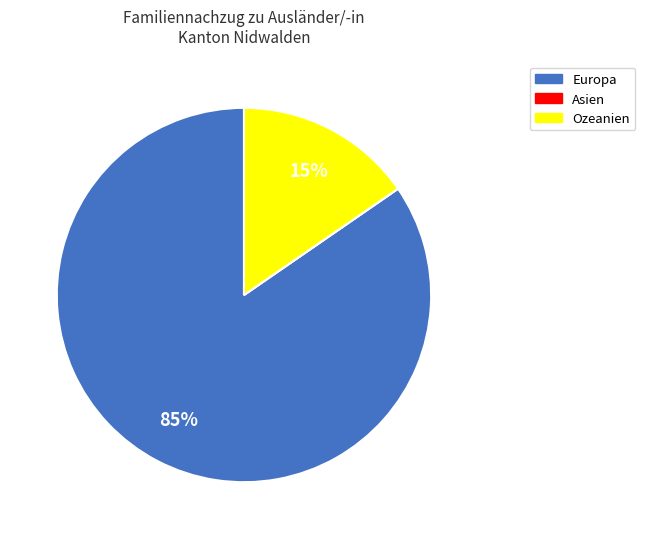

Is it true that Ozeanien is 15% of the pie?

True